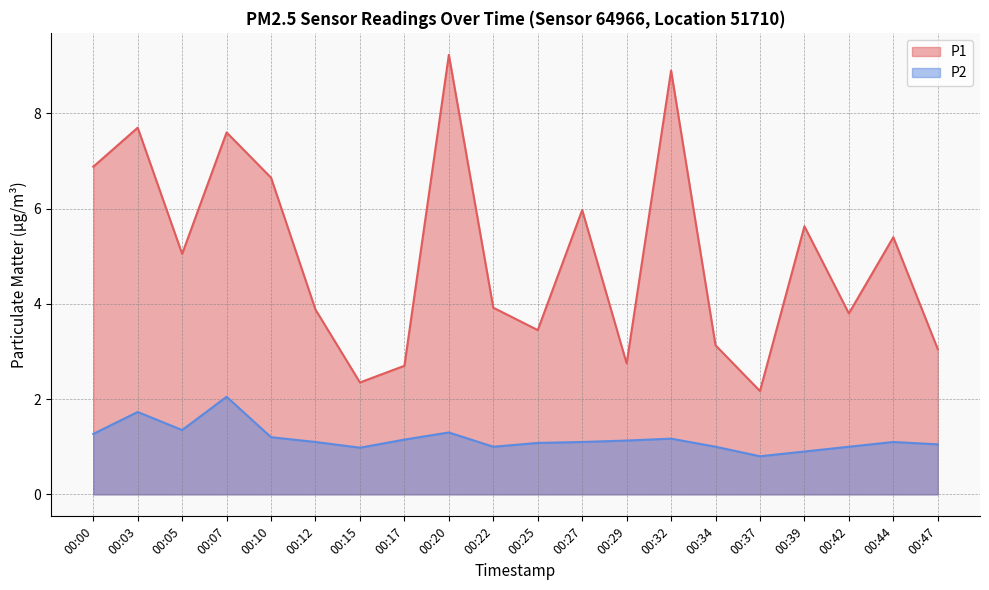

What are all the series names shown in the legend?

P1, P2